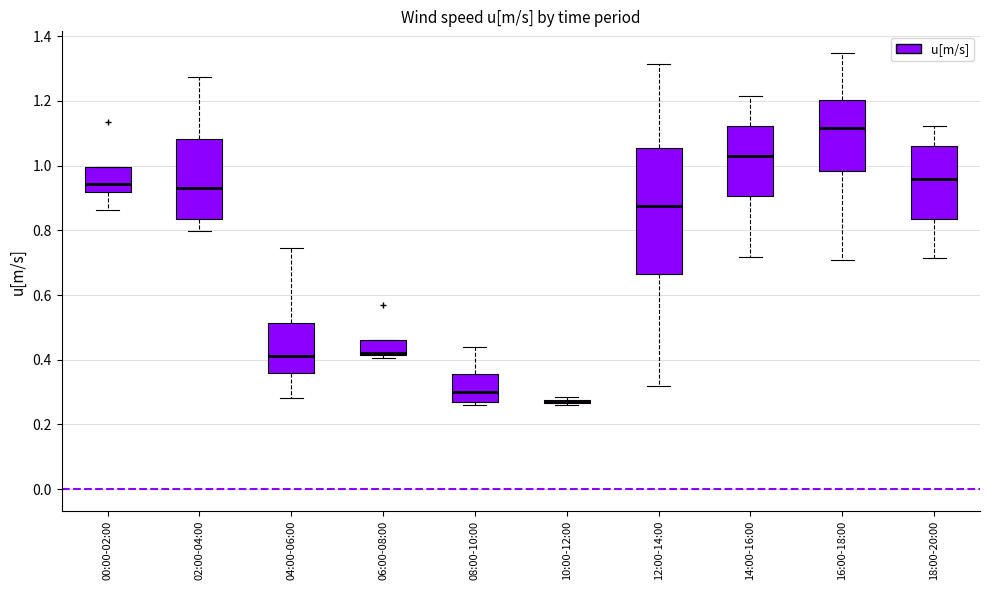

Reading left to right, transcribe this box plot: for each box, give where its median line is, the range the box spans, and where its two whiskers end, as read against the y-axis. The values are not printed on the chart, so give them approximately, as read against the axis.

00:00-02:00: median 0.94, box 0.92 to 1.00, whiskers 0.86 to 1.00
02:00-04:00: median 0.94, box 0.84 to 1.08, whiskers 0.80 to 1.28
04:00-06:00: median 0.42, box 0.36 to 0.52, whiskers 0.28 to 0.74
06:00-08:00: median 0.42 (just above the box's lower edge), box 0.42 to 0.46, whiskers 0.40 to 0.46
08:00-10:00: median 0.30, box 0.26 to 0.36, whiskers 0.26 (just below the box's lower edge) to 0.44
10:00-12:00: box collapsed to a line at 0.28, whiskers 0.26 to 0.28
12:00-14:00: median 0.88, box 0.66 to 1.06, whiskers 0.32 to 1.32
14:00-16:00: median 1.04, box 0.90 to 1.12, whiskers 0.72 to 1.22
16:00-18:00: median 1.12, box 0.98 to 1.20, whiskers 0.70 to 1.34
18:00-20:00: median 0.96, box 0.84 to 1.06, whiskers 0.72 to 1.12